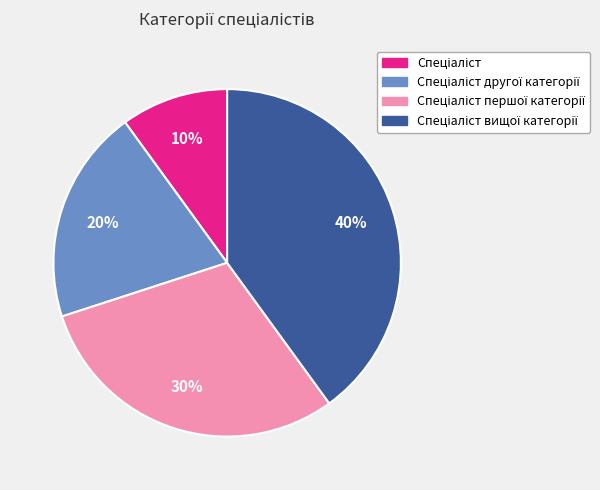

Is there any slice that represents more than half of the pie?

No